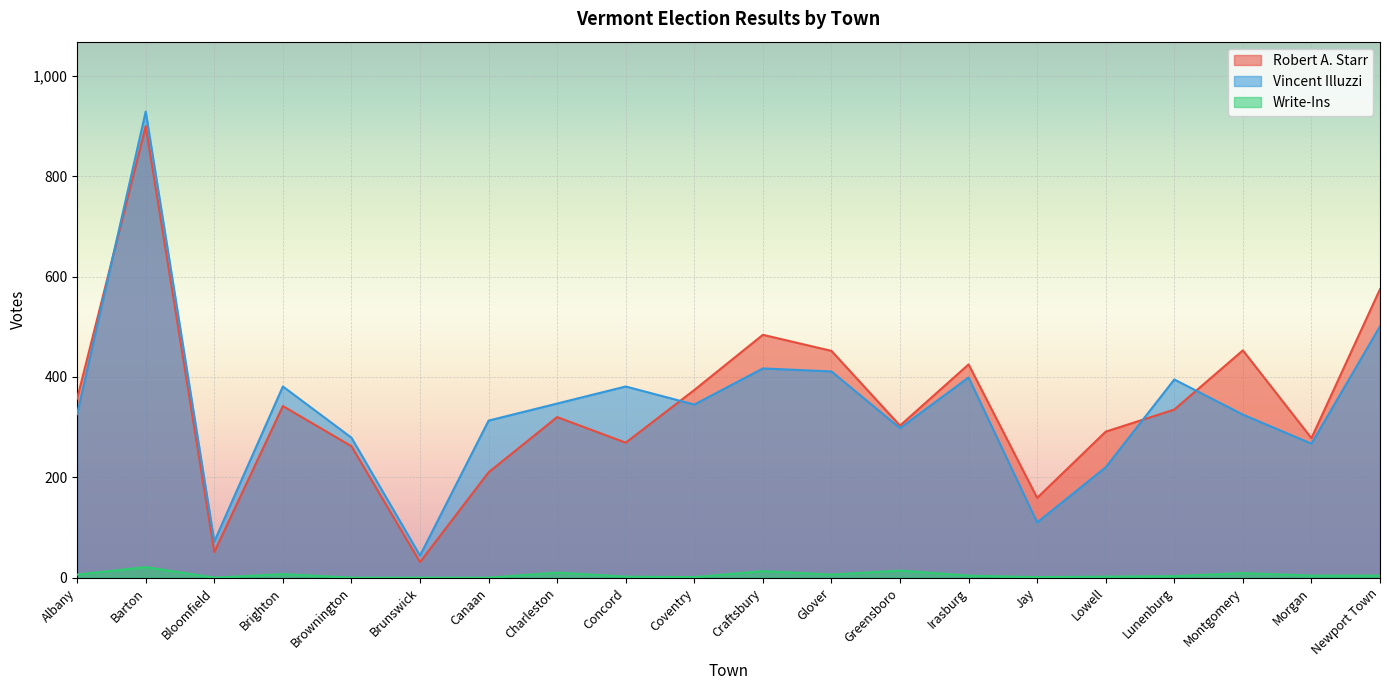

Reading left to right, transcribe all the data shown in this chart.

Robert A. Starr: Albany=357	Barton=900	Bloomfield=51	Brighton=342	Brownington=262	Brunswick=31	Canaan=210	Charleston=320	Concord=269	Coventry=374	Craftsbury=484	Glover=452	Greensboro=303	Irasburg=425	Jay=159	Lowell=291	Lunenburg=335	Montgomery=453	Morgan=278	Newport Town=575
Vincent Illuzzi: Albany=326	Barton=929	Bloomfield=72	Brighton=381	Brownington=279	Brunswick=44	Canaan=313	Charleston=347	Concord=381	Coventry=345	Craftsbury=417	Glover=411	Greensboro=298	Irasburg=399	Jay=110	Lowell=220	Lunenburg=395	Montgomery=325	Morgan=267	Newport Town=501
Write-Ins: Albany=6	Barton=21	Bloomfield=0	Brighton=7	Brownington=0	Brunswick=0	Canaan=0	Charleston=10	Concord=2	Coventry=1	Craftsbury=13	Glover=6	Greensboro=14	Irasburg=4	Jay=1	Lowell=2	Lunenburg=3	Montgomery=9	Morgan=4	Newport Town=4